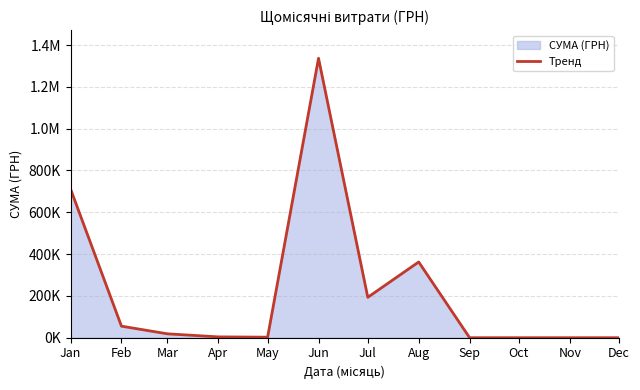

What is the difference between the second highest and minimum values?

711768.2